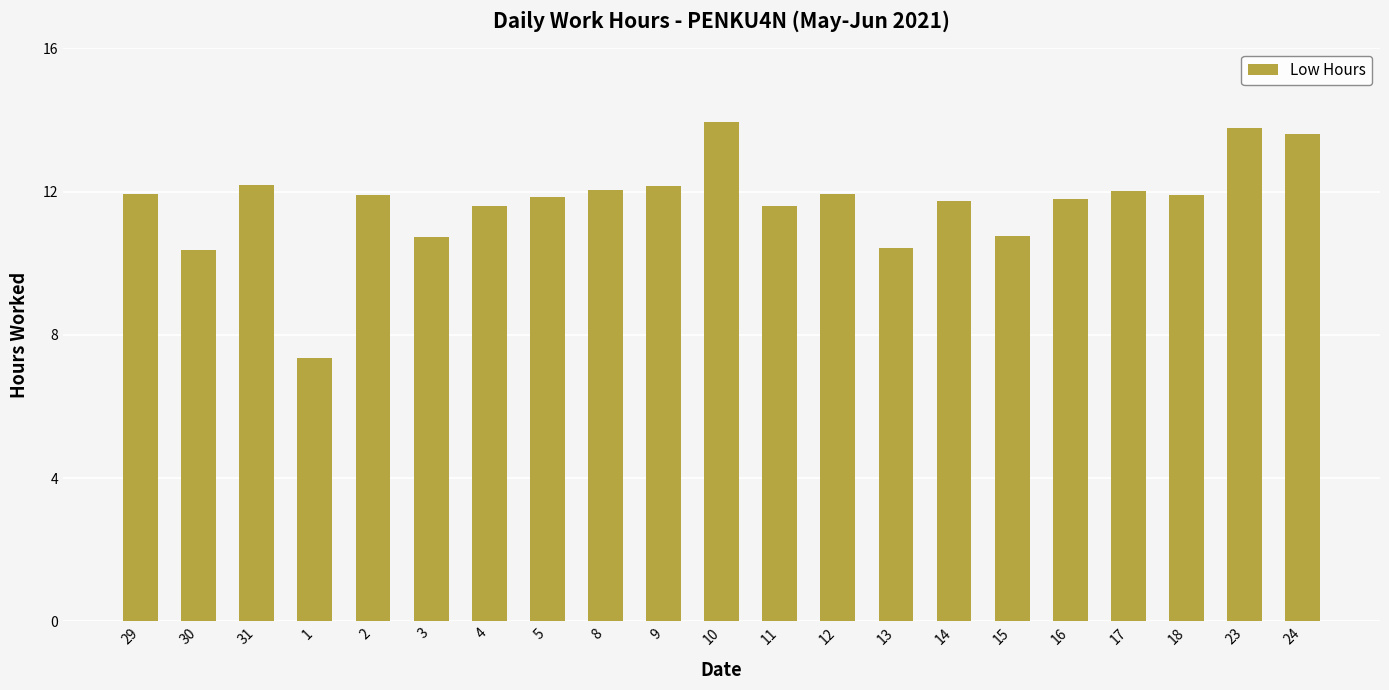

What is the sum of all values?

245.6